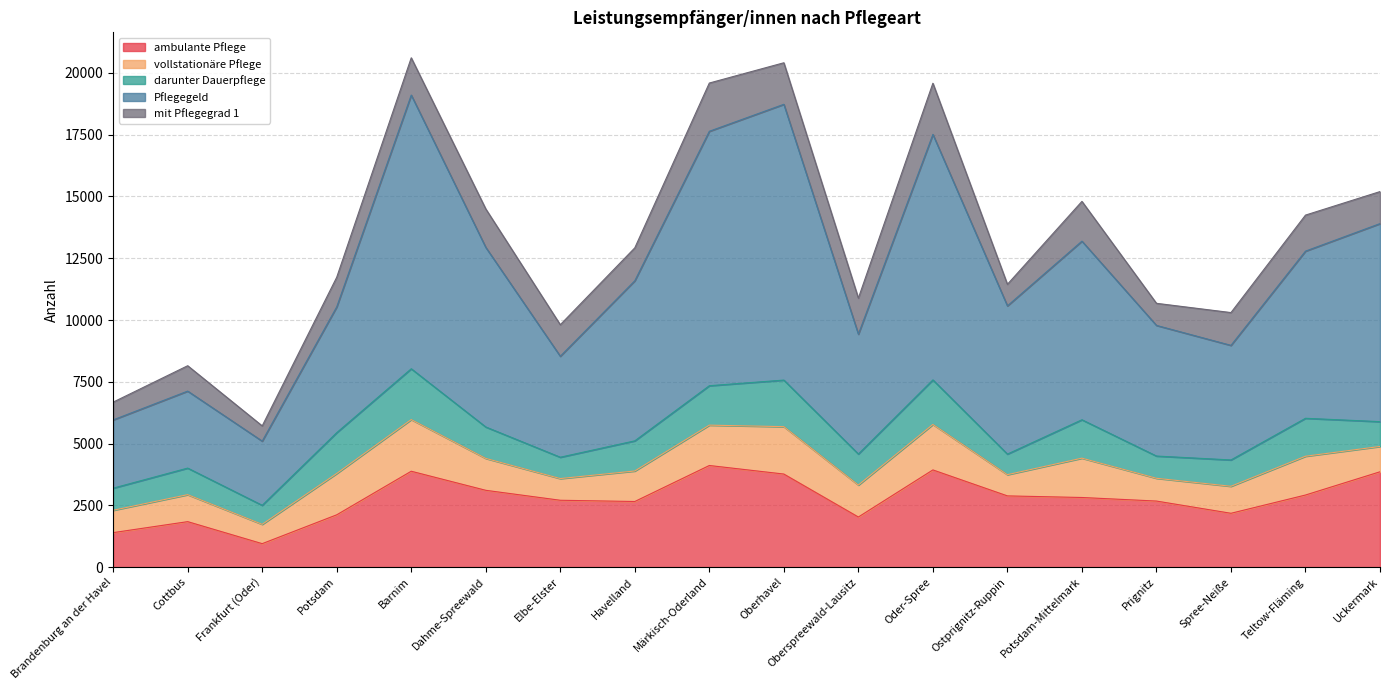

Is it true that darunter Dauerpflege equals 670 at Cottbus?

False